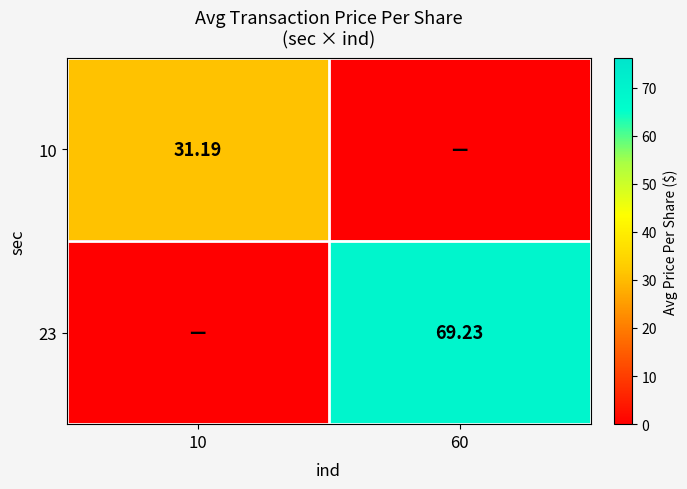

At how many categories does at least one series exceed 43?

1